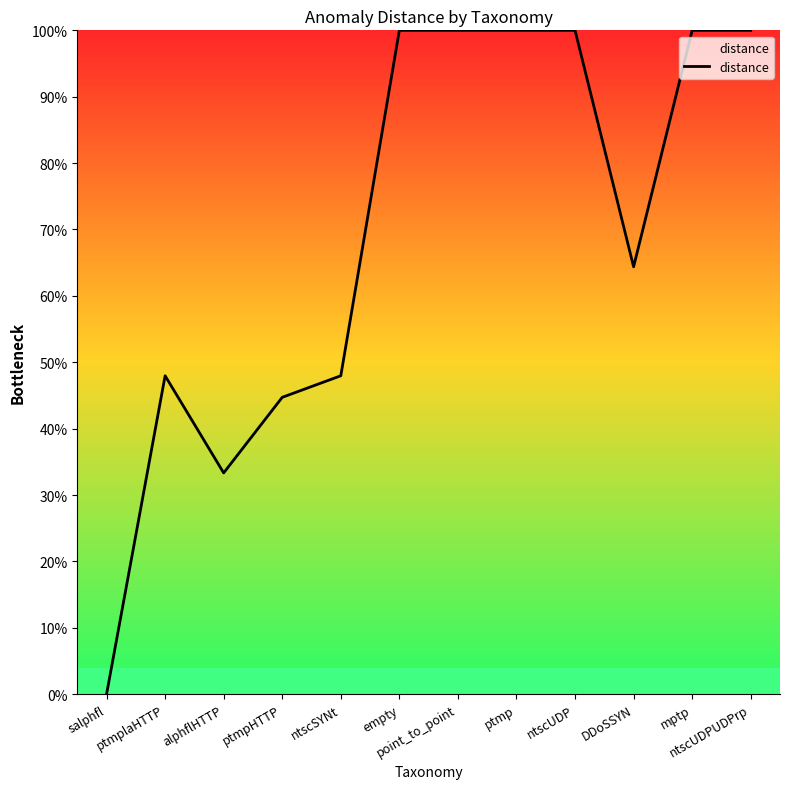

What is the maximum value shown in the chart?

100.0